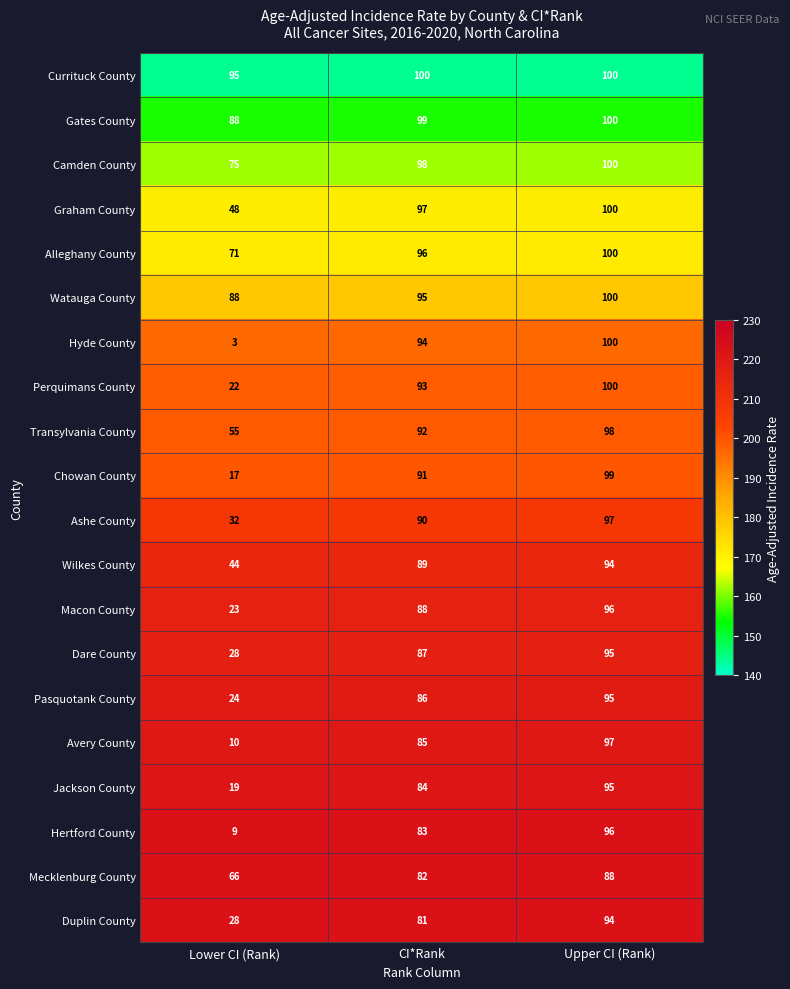

What is the difference between the second highest and minimum values in the Macon County series?

65